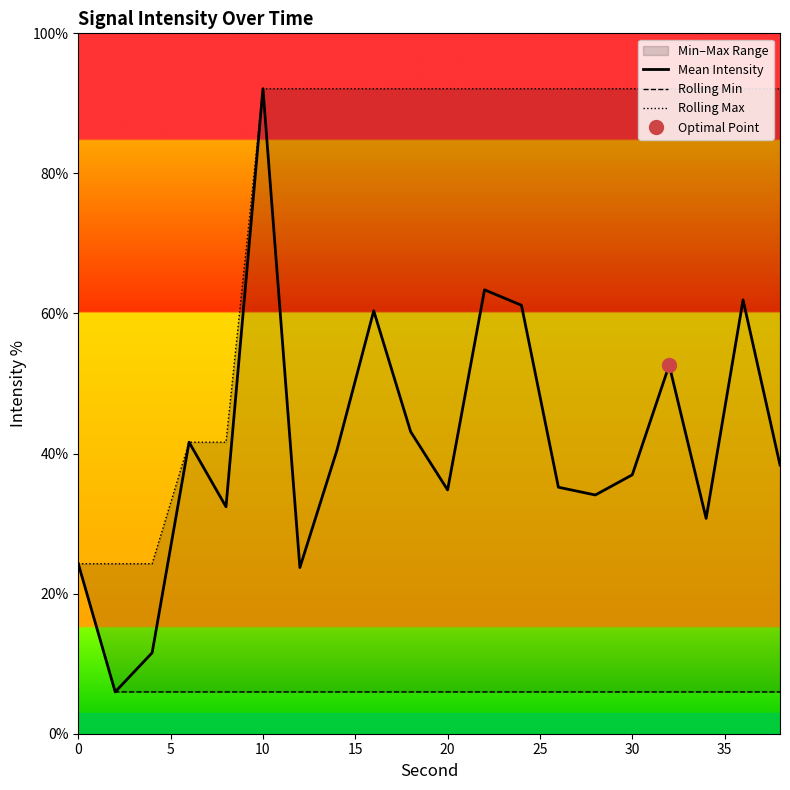

Rank the series by their maximum value, from lowest to highest.

Rolling Min, Mean Intensity, Rolling Max